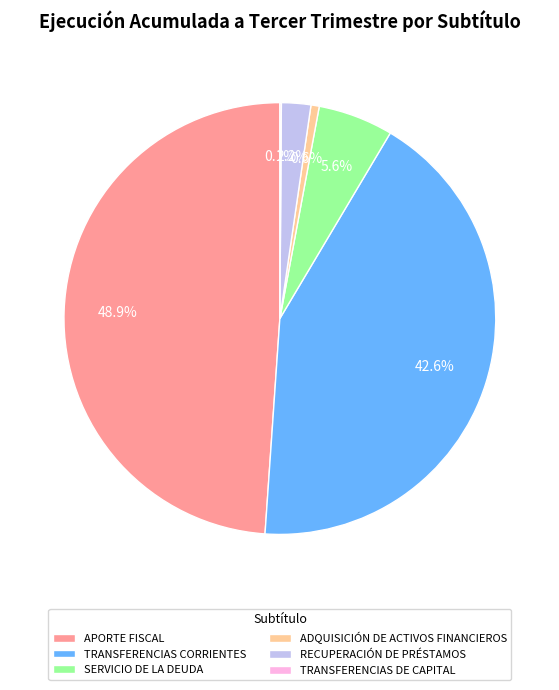

To the nearest percent, what is the combined percentage of SERVICIO DE LA DEUDA and ADQUISICIÓN DE ACTIVOS FINANCIEROS?

6%